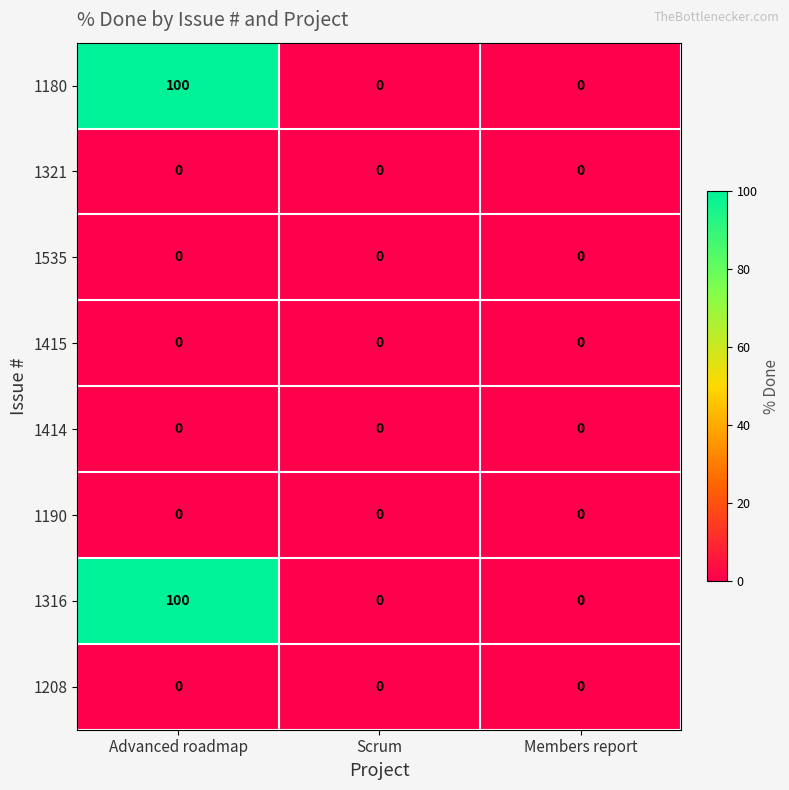

Reading right to left, list all the values displayed in this chart.

1180: Members report=0	Scrum=0	Advanced roadmap=100
1321: Members report=0	Scrum=0	Advanced roadmap=0
1535: Members report=0	Scrum=0	Advanced roadmap=0
1415: Members report=0	Scrum=0	Advanced roadmap=0
1414: Members report=0	Scrum=0	Advanced roadmap=0
1190: Members report=0	Scrum=0	Advanced roadmap=0
1316: Members report=0	Scrum=0	Advanced roadmap=100
1208: Members report=0	Scrum=0	Advanced roadmap=0